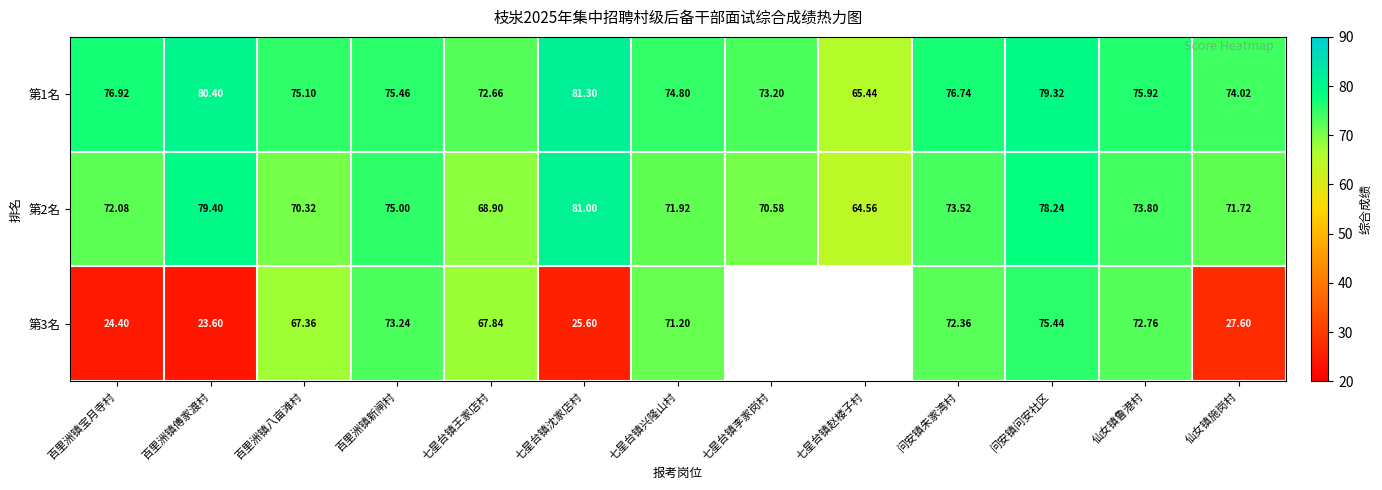

Between 百里洲镇宝月寺村 and 问安镇朱家湾村, which is larger?

百里洲镇宝月寺村